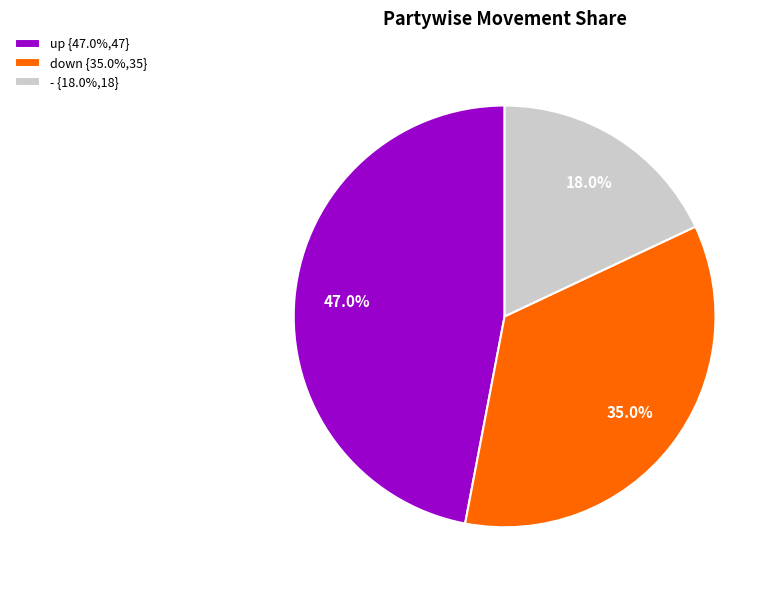

Combined, what portion of the pie is down and -?

53.0%